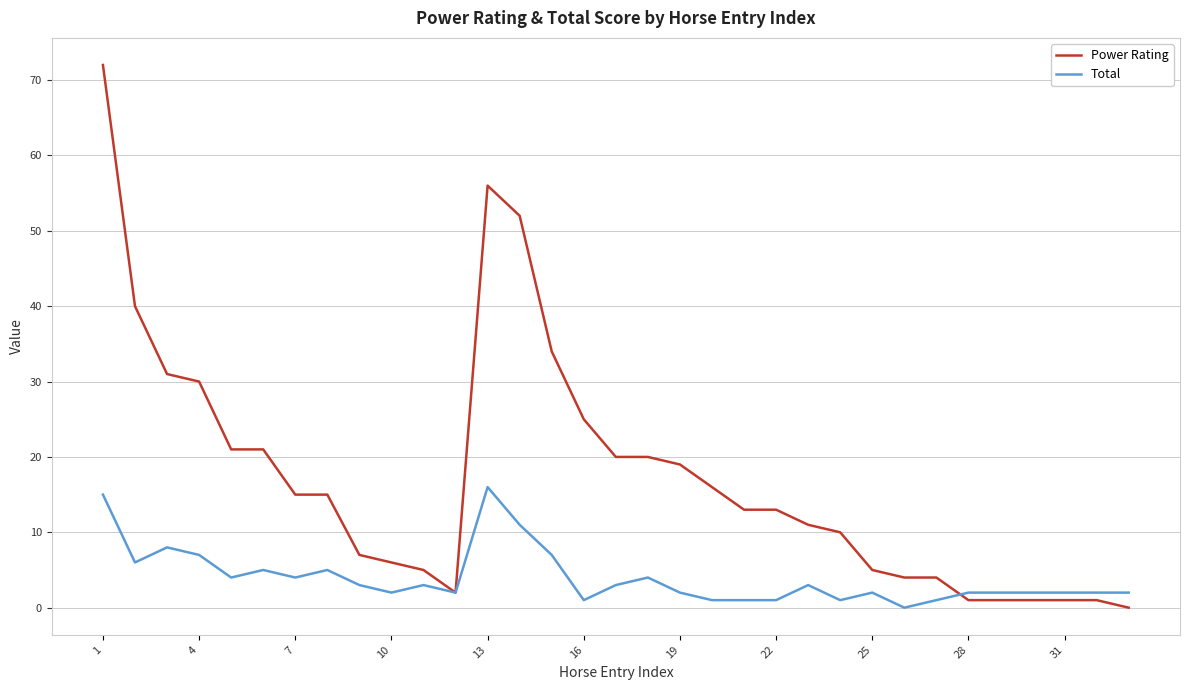

Which series has the largest range (max minus min)?

Power Rating